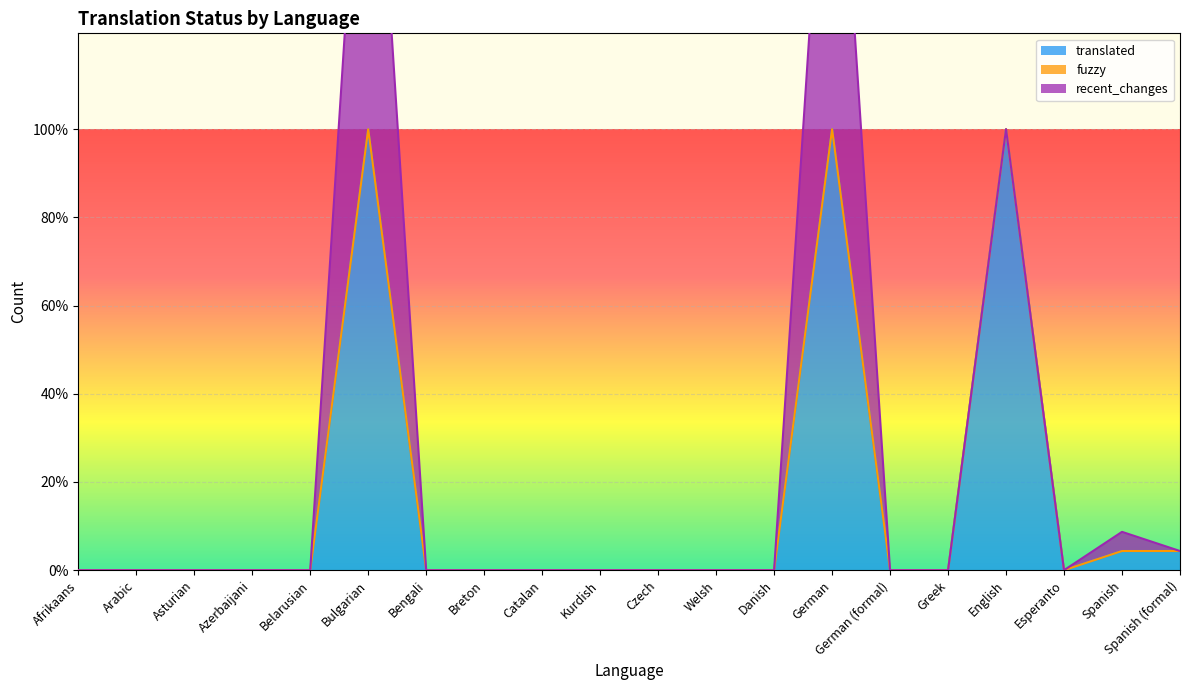

Does the chart display data point markers on the line(s)?

No